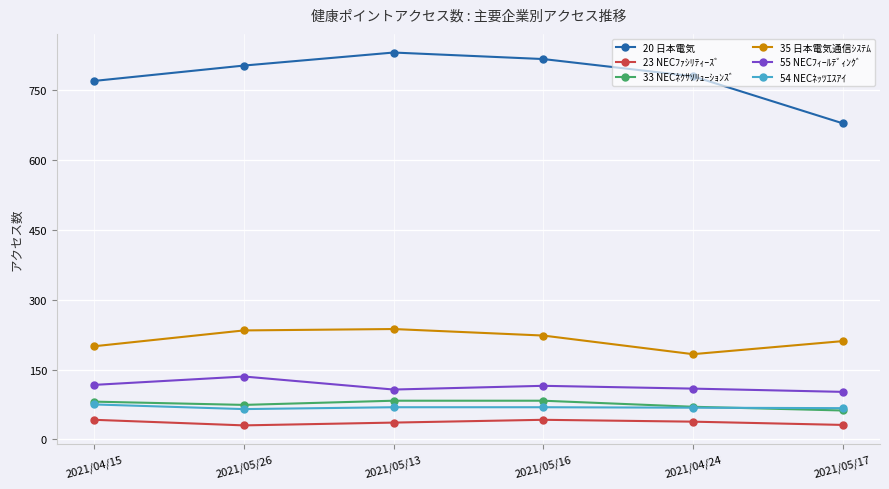

What position from the left is 2021/05/26?

2